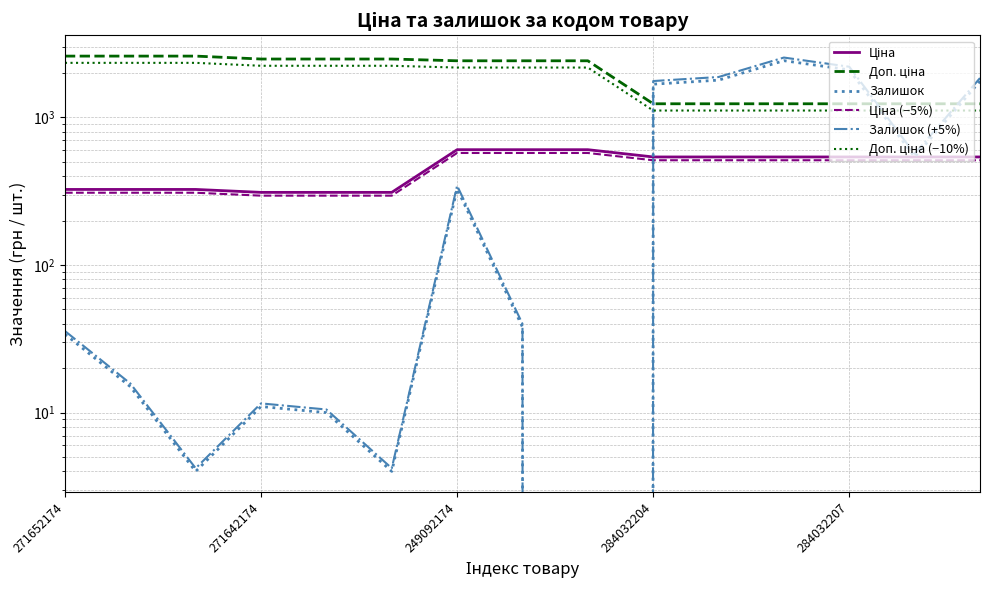

Rank the series at 249092174 from highest to lowest value.

Доп. ціна, Доп. ціна (−10%), Ціна, Ціна (−5%), Залишок (+5%), Залишок